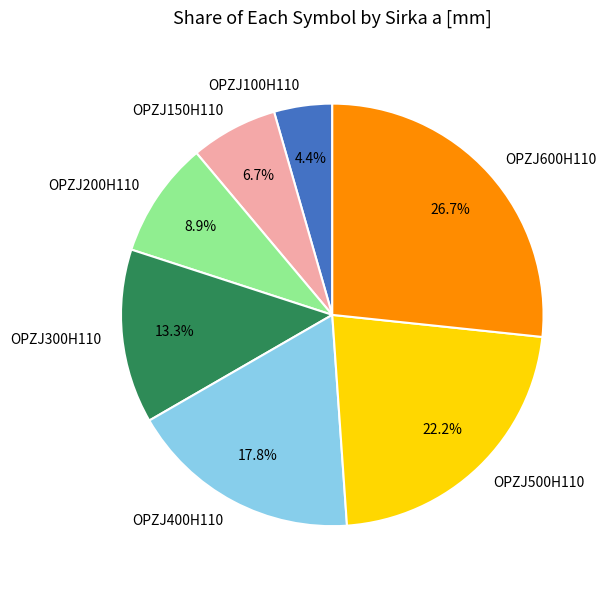

Is OPZJ400H110 the majority of the pie?

No